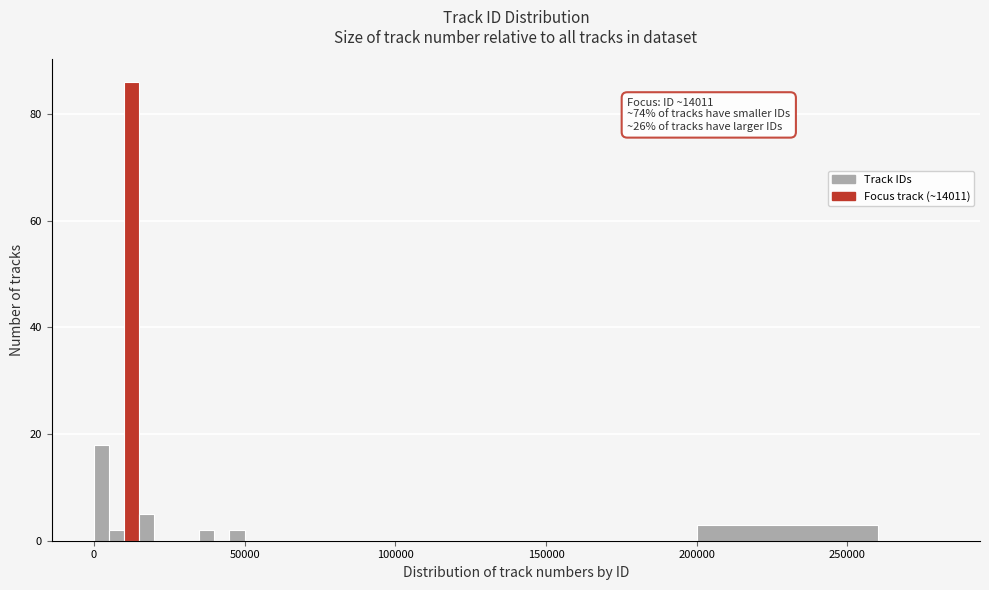

Read against the x-axis, roughly where is the centre of the tallest bar?

15000